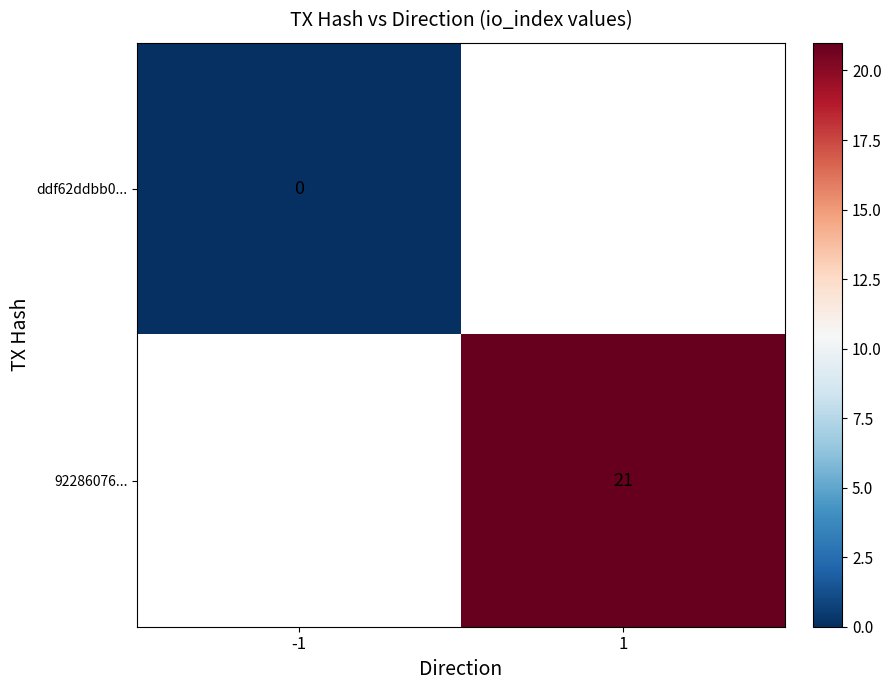

The 92286076... series shows 21 at 1. True or false?

True